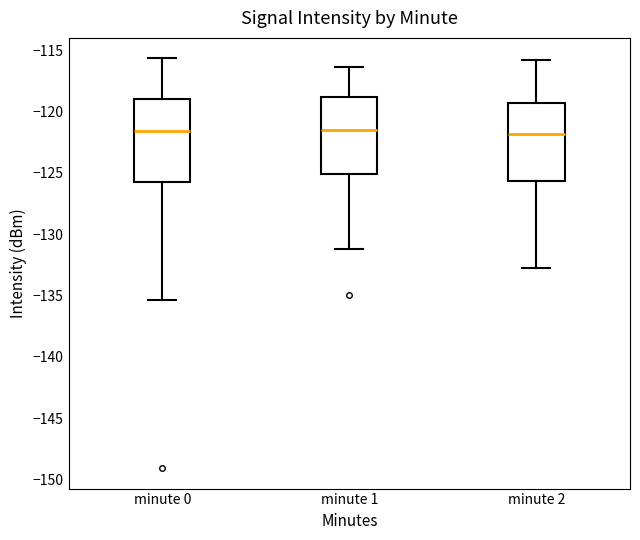

Where is the upper edge of the box for minute 1 on the y-axis? The values are not printed on the chart, so give them approximately, as read against the axis.

-119.0